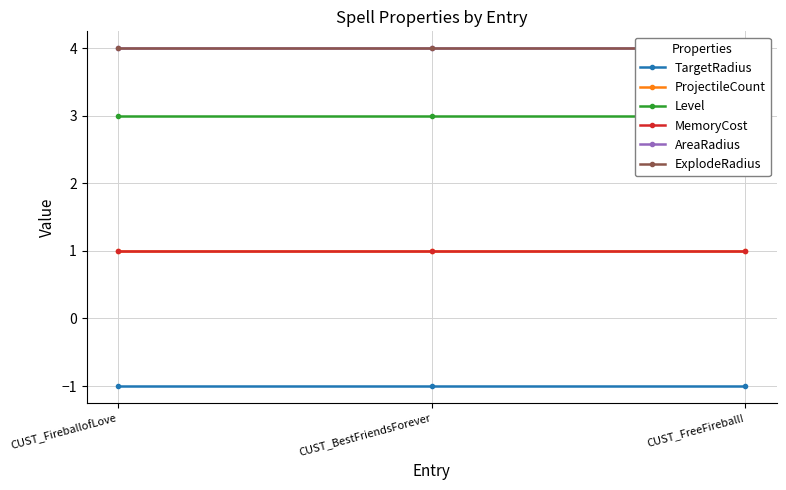

Is it true that MemoryCost equals 1 at CUST_FireballofLove?

True